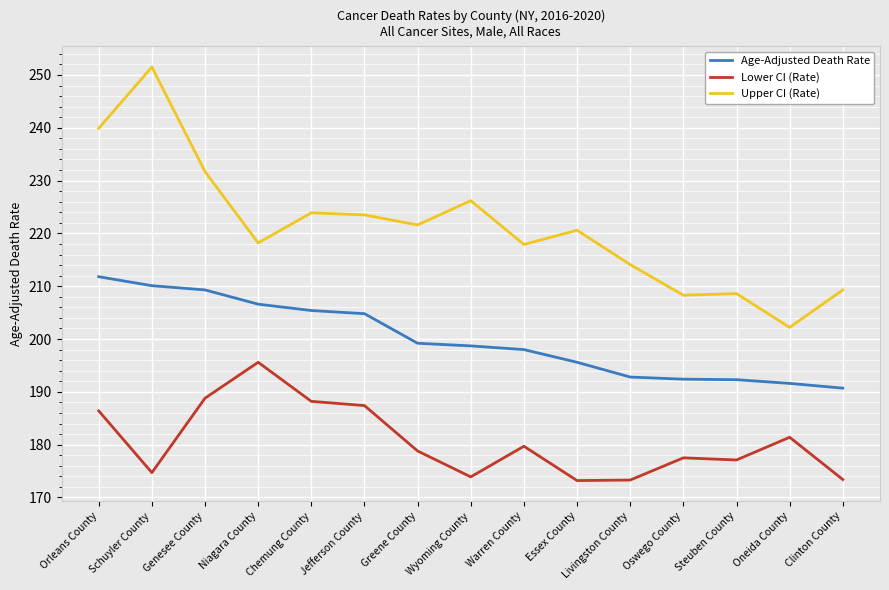

Between Warren County and Clinton County, which series saw the biggest shift?

Upper CI (Rate)